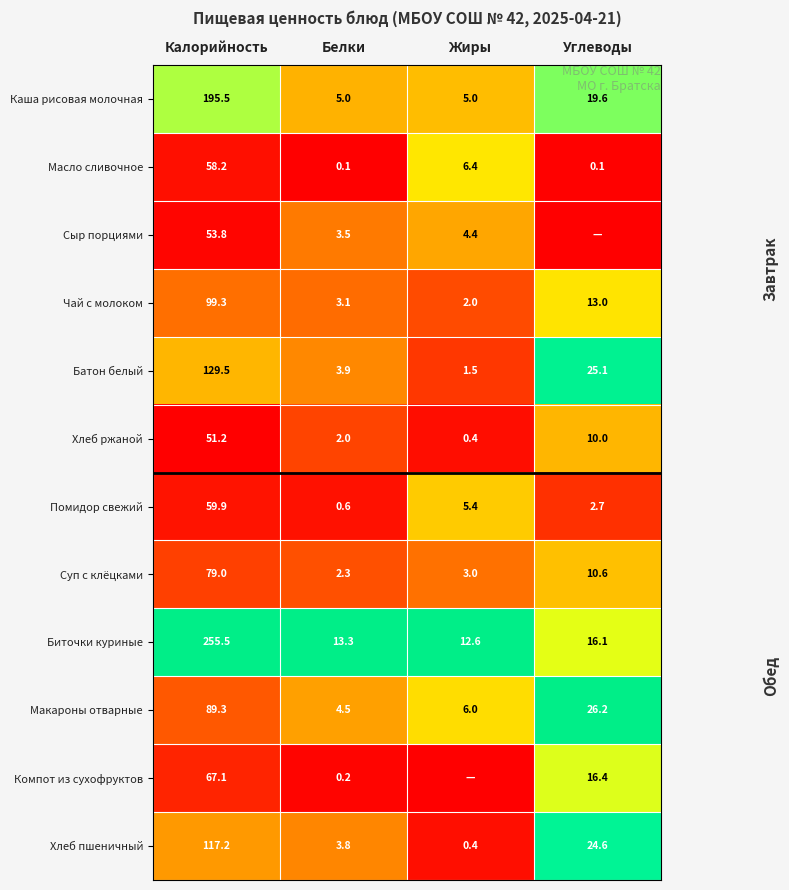

What is the difference between the highest and lowest values at Калорийность?

204.3